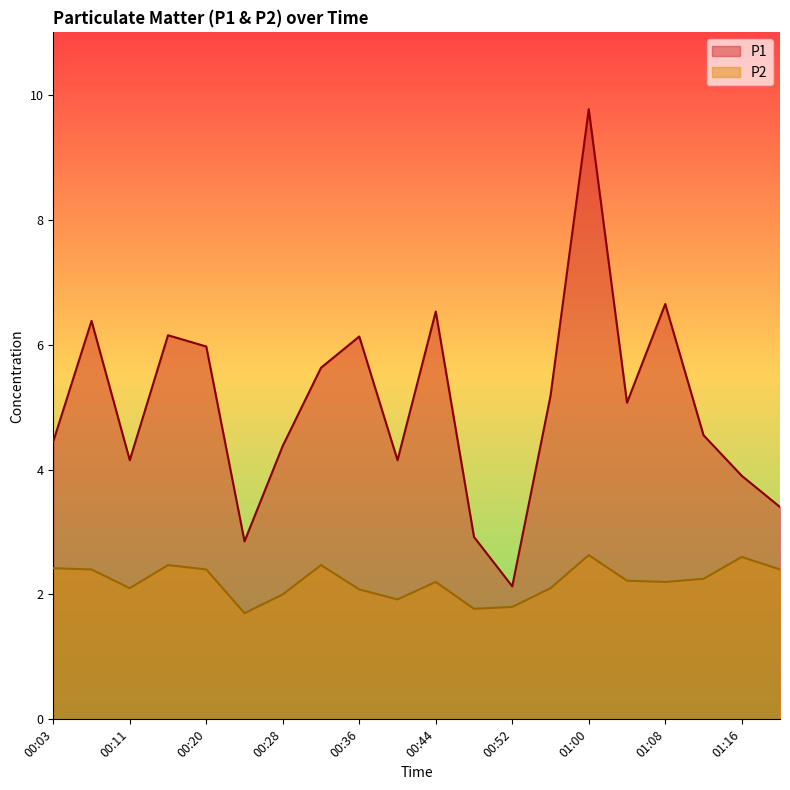

What is the total value across all series at 00:07?

8.8